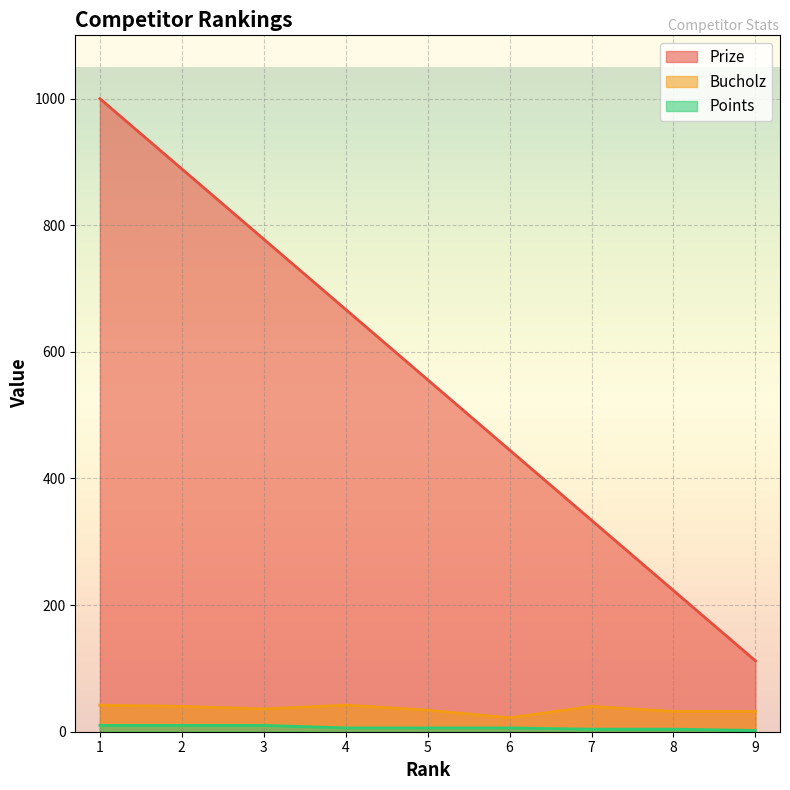

What is the difference between the Bucholz values at 8 and 3?

4